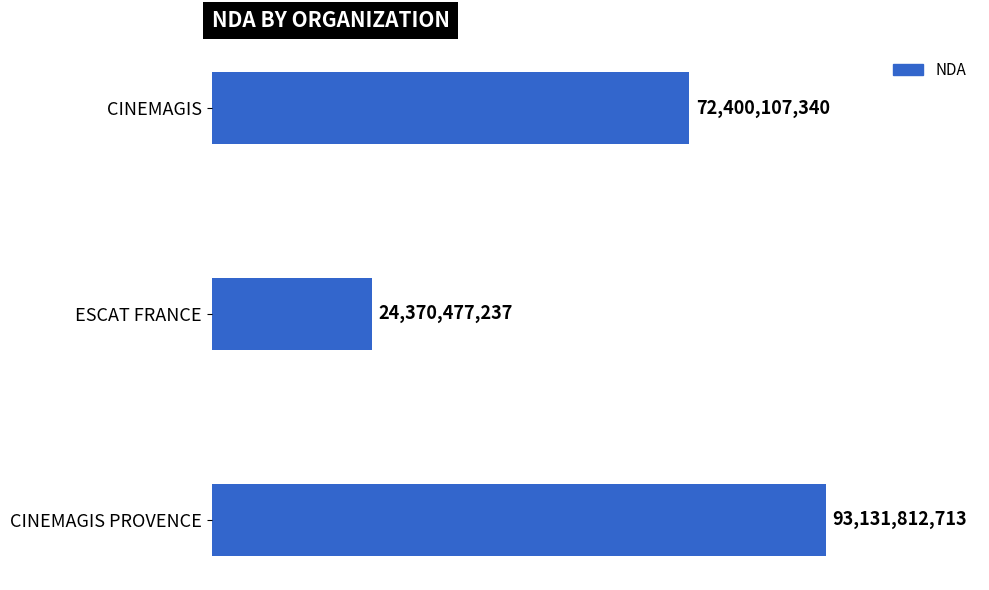

List the labels in order of value, largest first.

CINEMAGIS PROVENCE, CINEMAGIS, ESCAT FRANCE